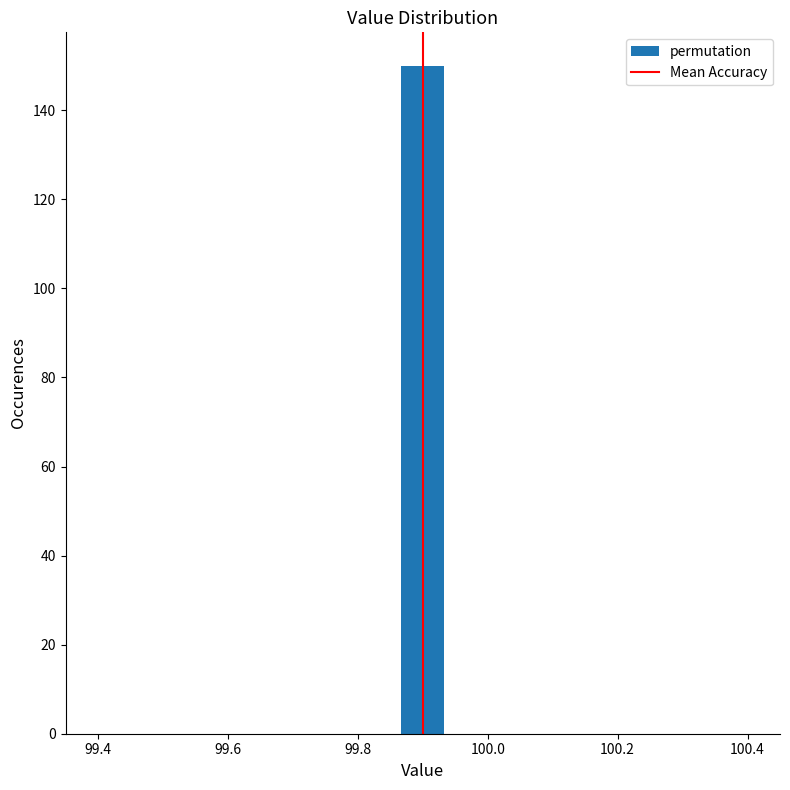

Around what value on the x-axis is the tallest bar? Give the approximate position of its centre, as read against the axis.

99.90